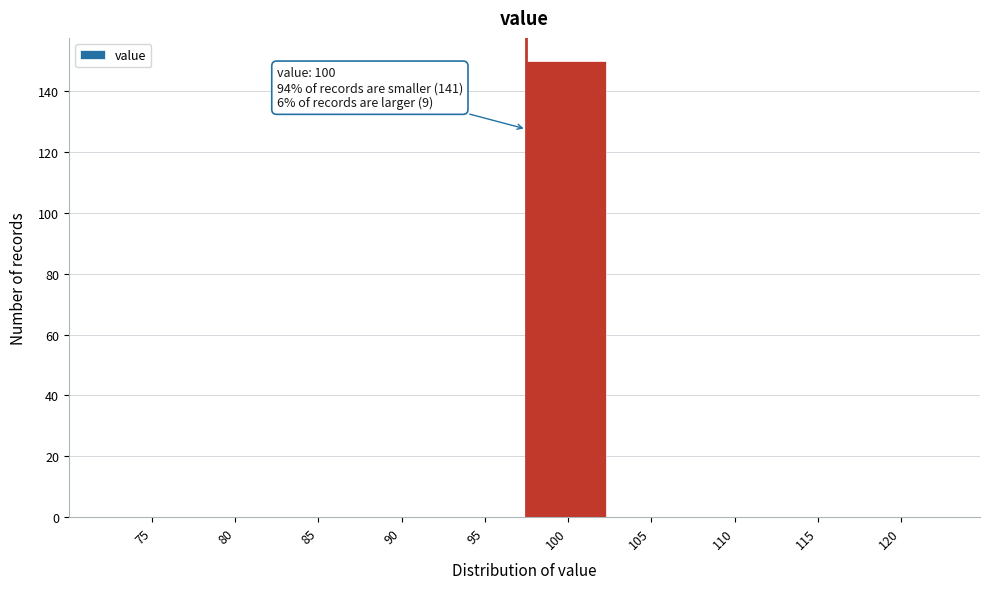

Reading left to right, transcribe all the data shown in this chart.

75=0	80=0	85=0	90=0	95=0	100=150	105=0	110=0	115=0	120=0